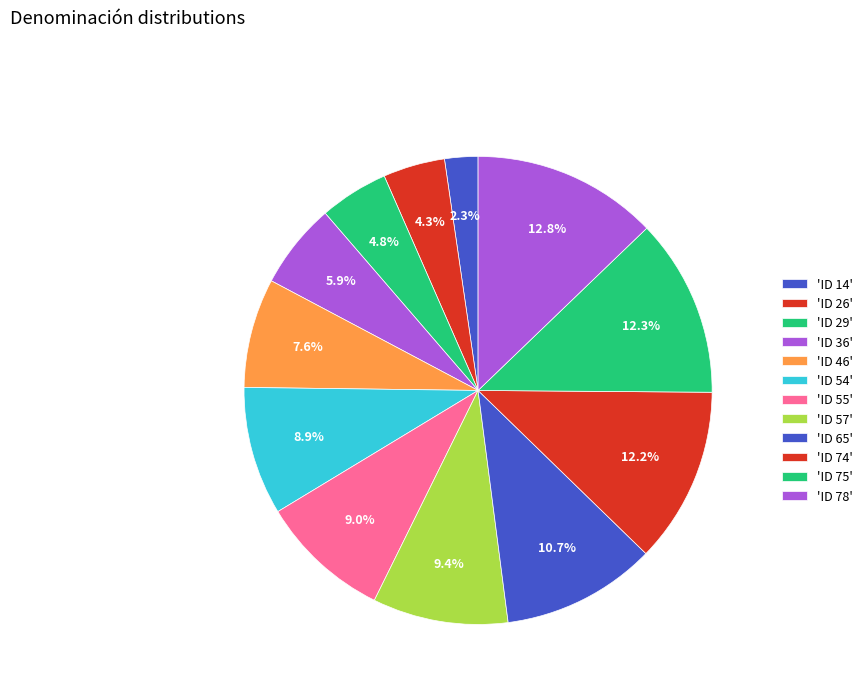

Count the number of slices in the pie.

12